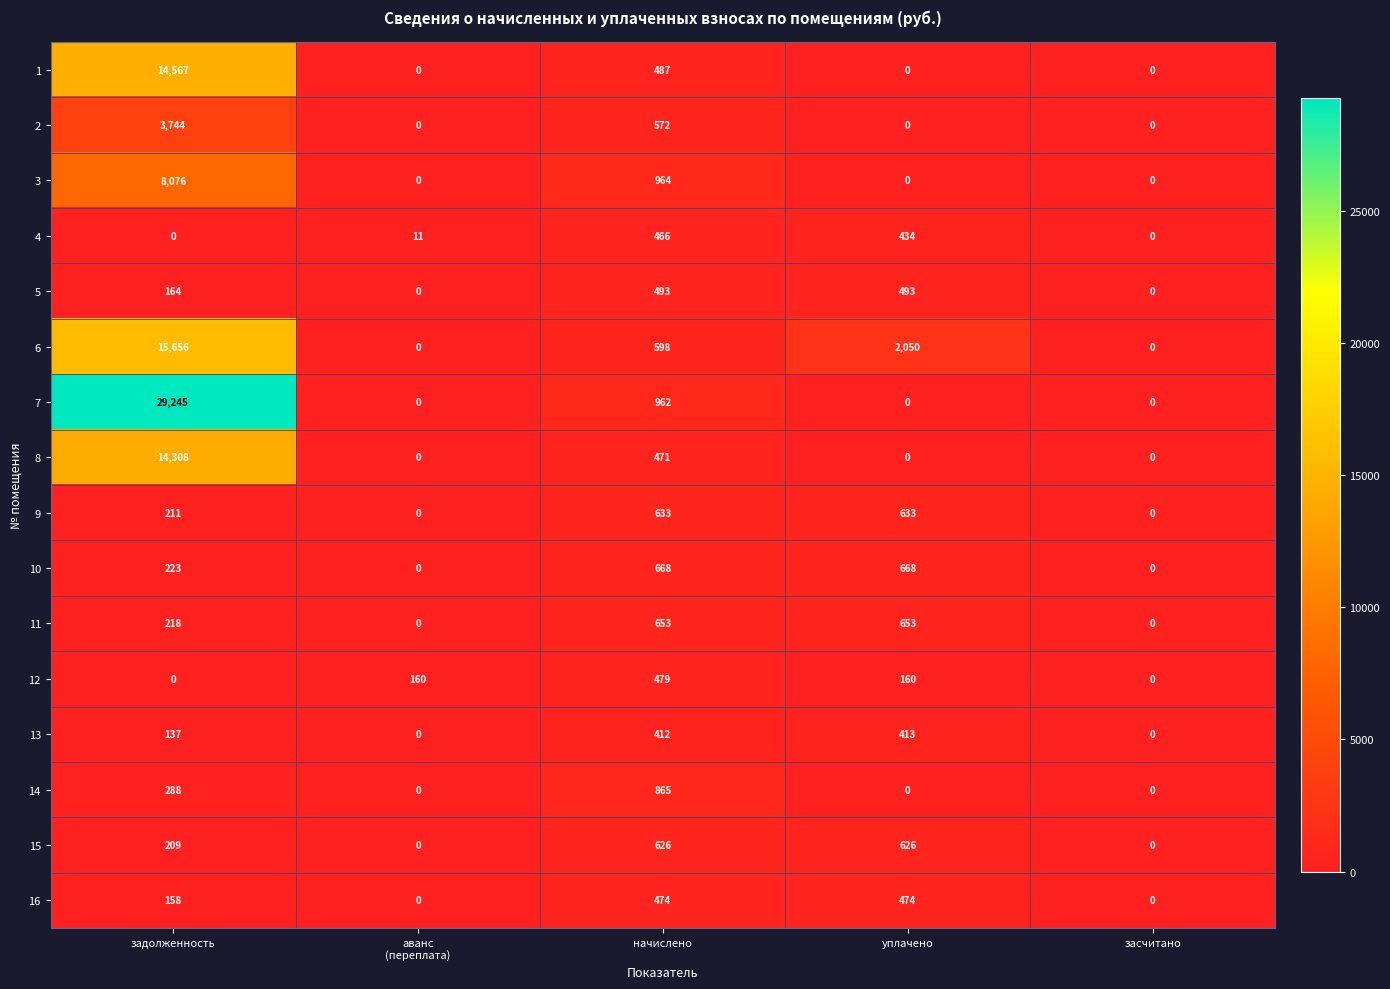

Which series has the largest range (max minus min)?

7